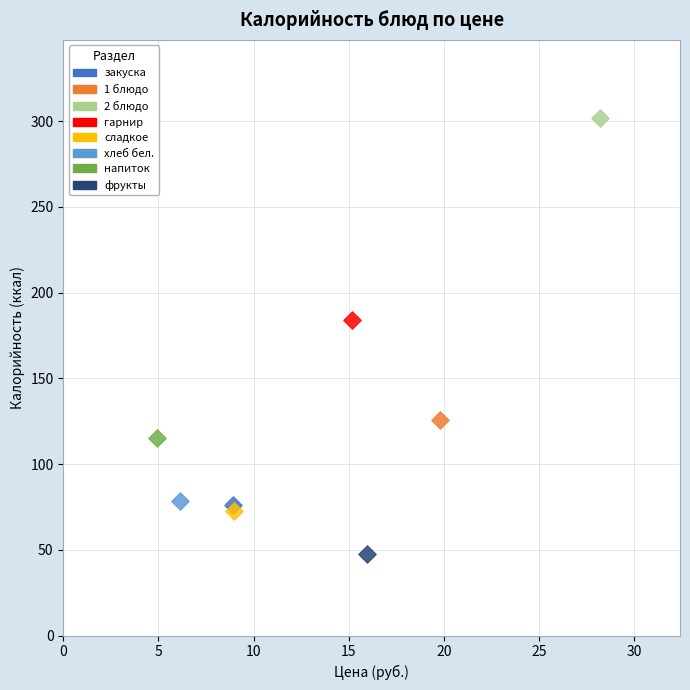

What are all the series names shown in the legend?

закуска, 1 блюдо, 2 блюдо, гарнир, сладкое, хлеб бел., напиток, фрукты